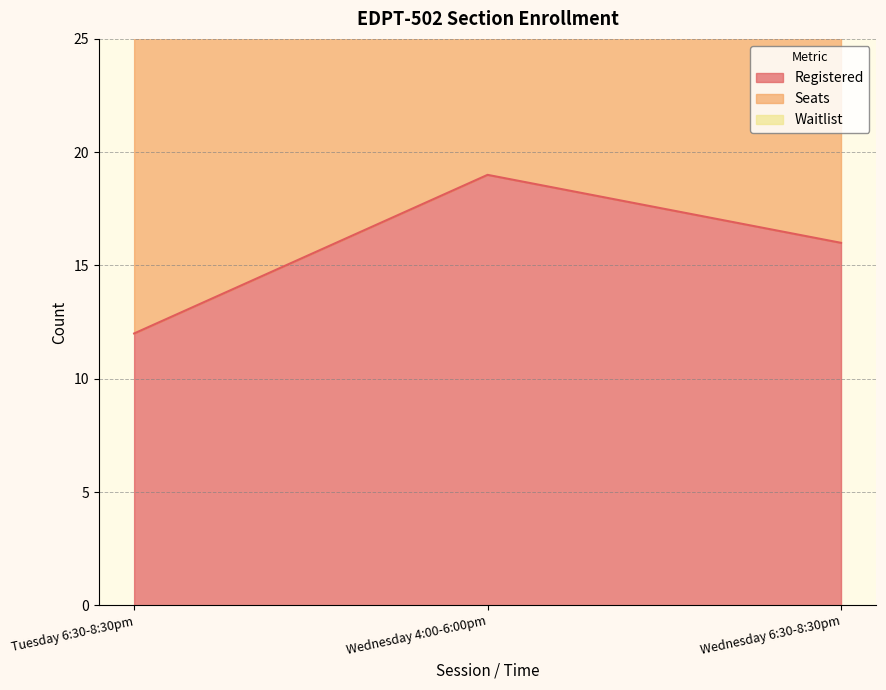

Which series has the widest spread of values?

Registered